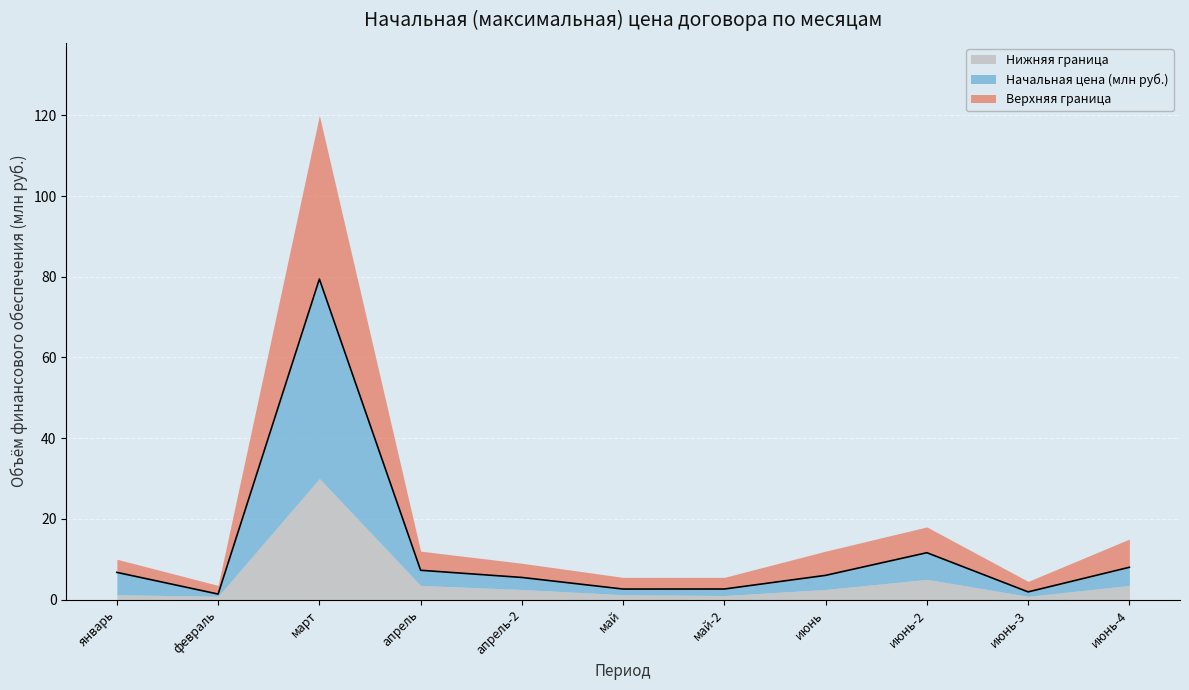

At which label does Начальная цена (млн руб.) reach its peak?

март